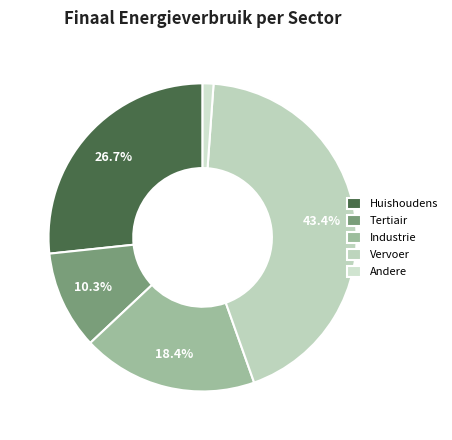

Count the number of slices in the pie.

5